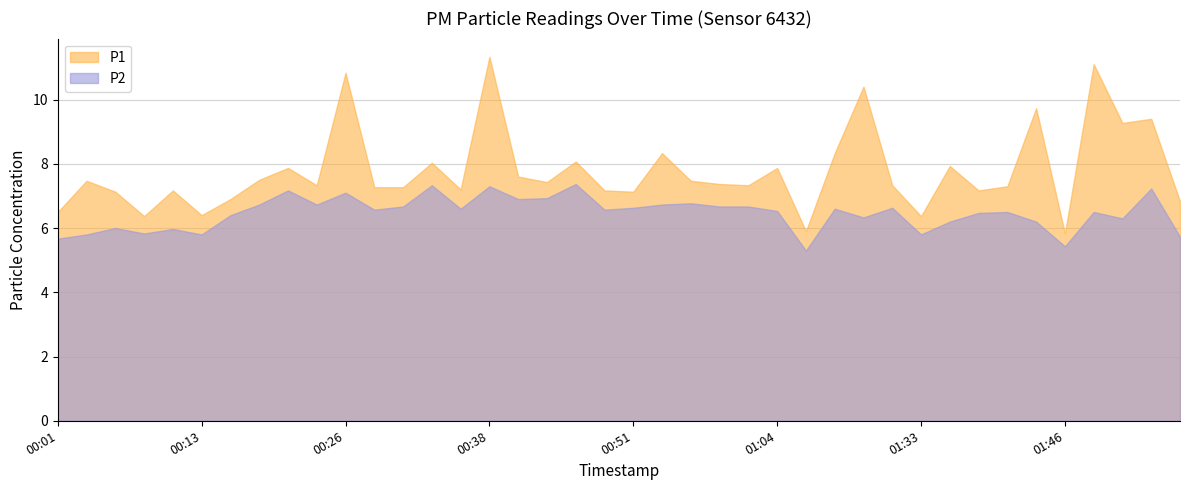

What is the total value across all series at 00:31?

13.9